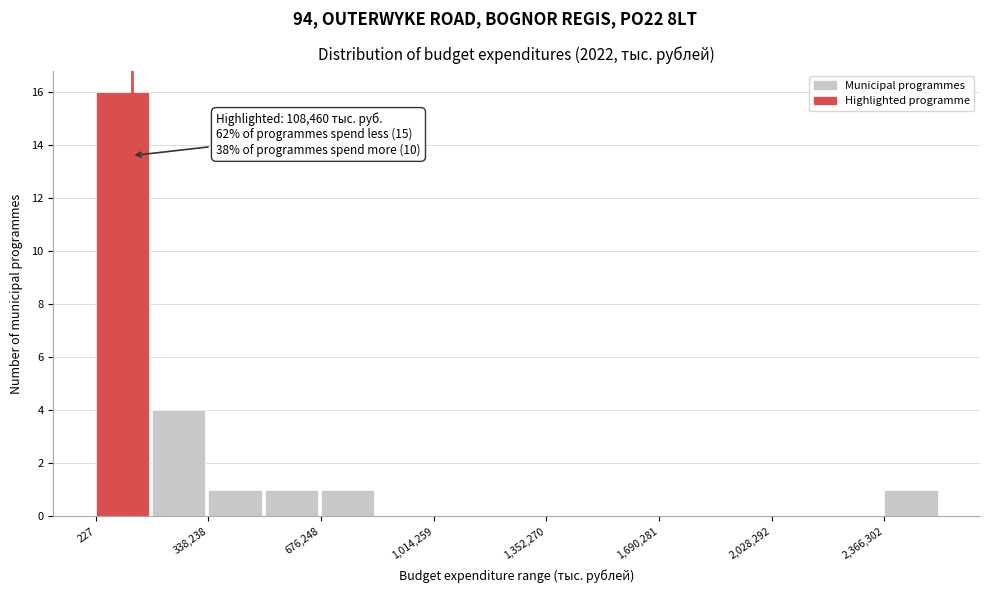

Read against the x-axis, roughly where is the centre of the tallest bar?

100000